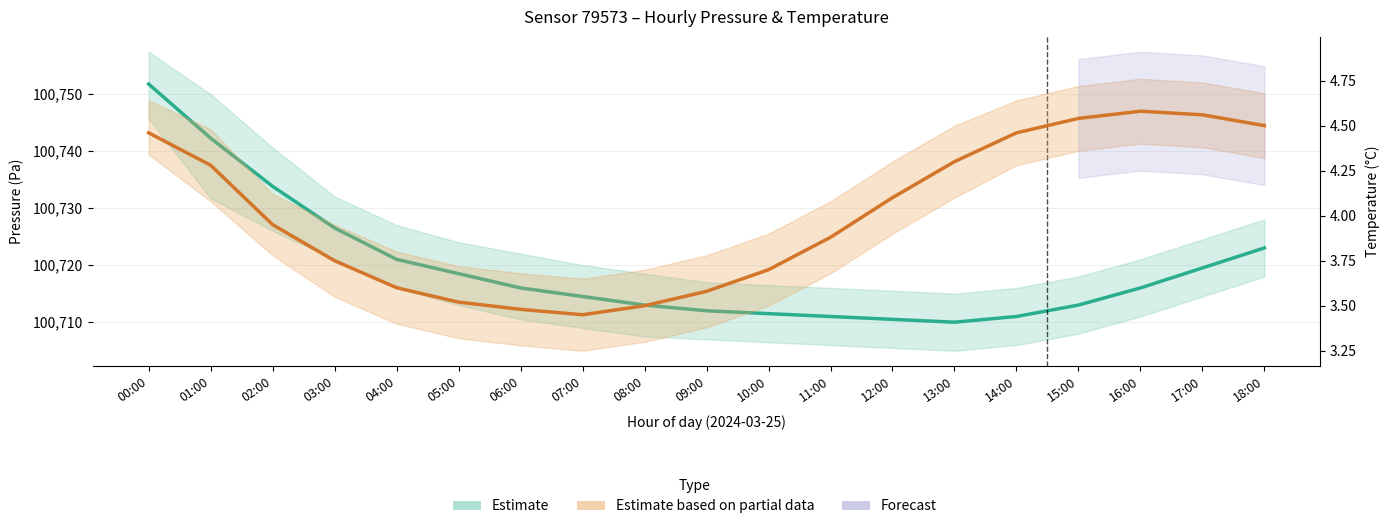

Which has a higher value, 00:00 or 10:00?

00:00